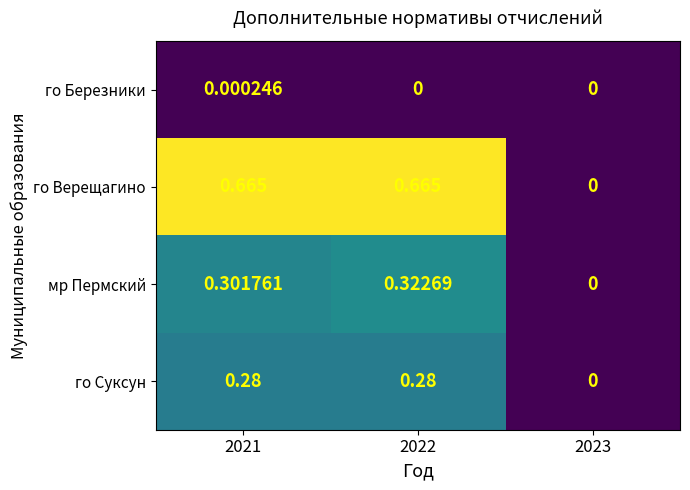

Rank the series by their maximum value, from highest to lowest.

го Верещагино, мр Пермский, го Суксун, го Березники